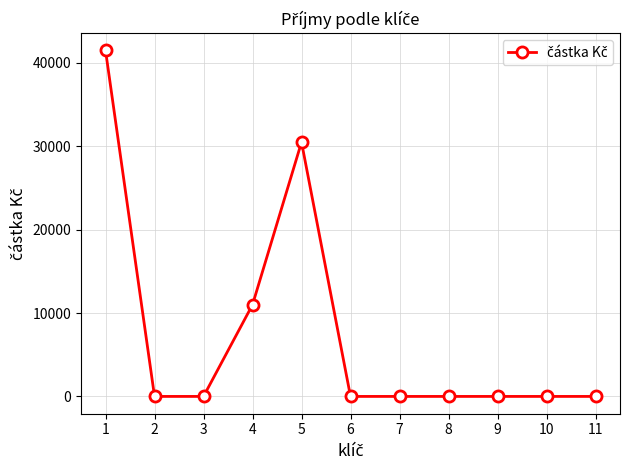

Where is the first local maximum?

5